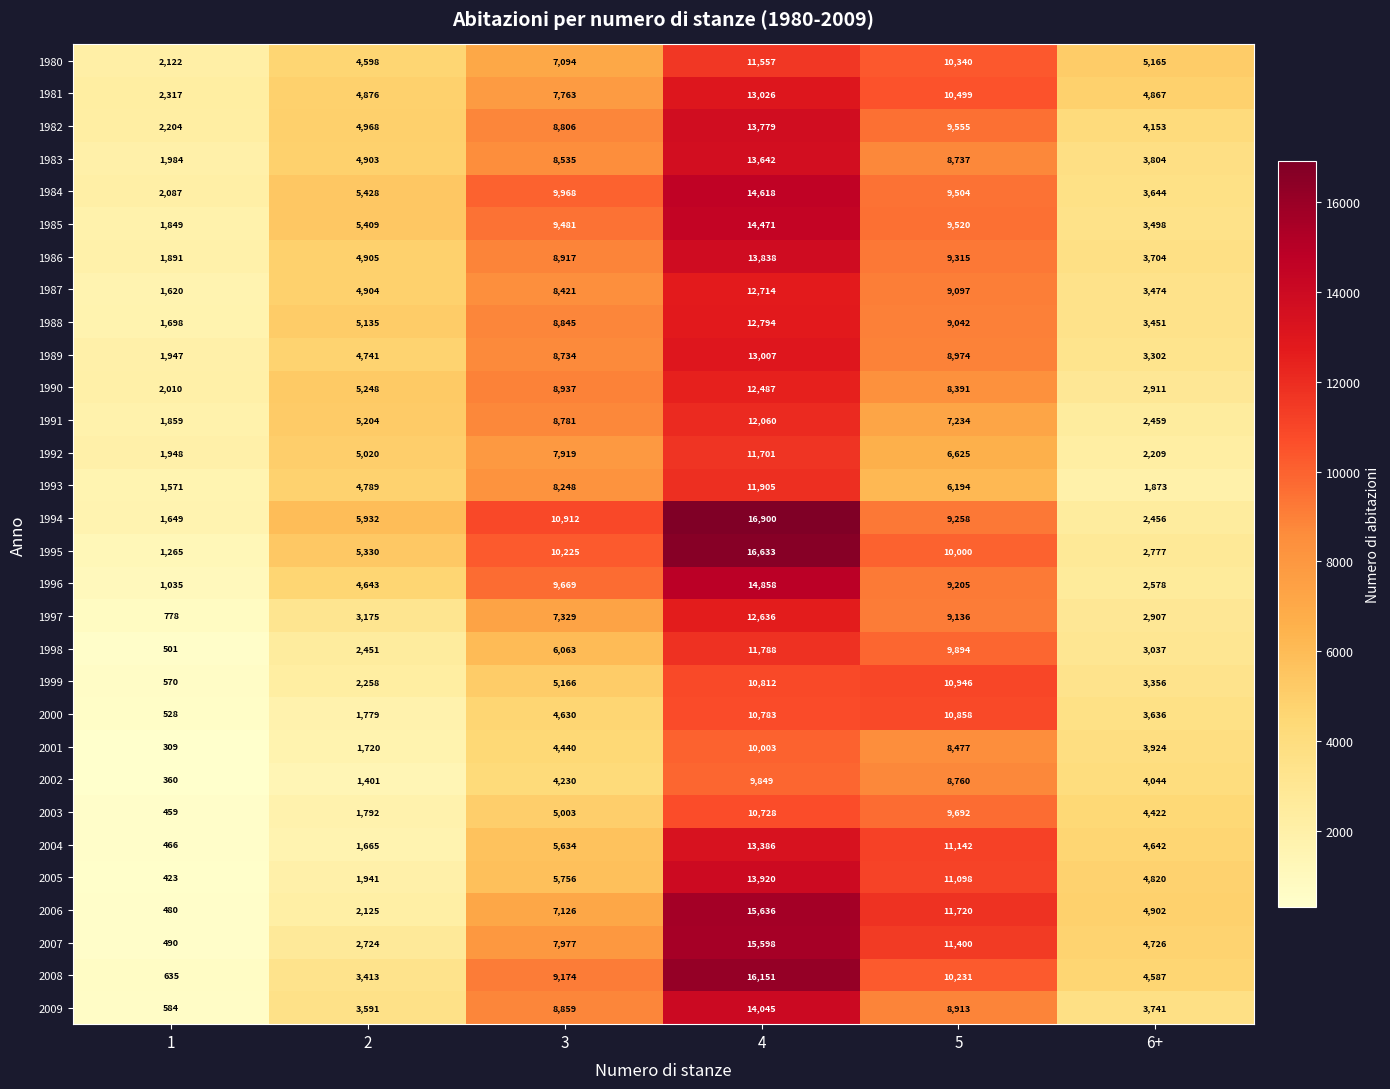

Rank the series at 4 from highest to lowest value.

1994, 1995, 2008, 2006, 2007, 1996, 1984, 1985, 2009, 2005, 1986, 1982, 1983, 2004, 1981, 1989, 1988, 1987, 1997, 1990, 1991, 1993, 1998, 1992, 1980, 1999, 2000, 2003, 2001, 2002